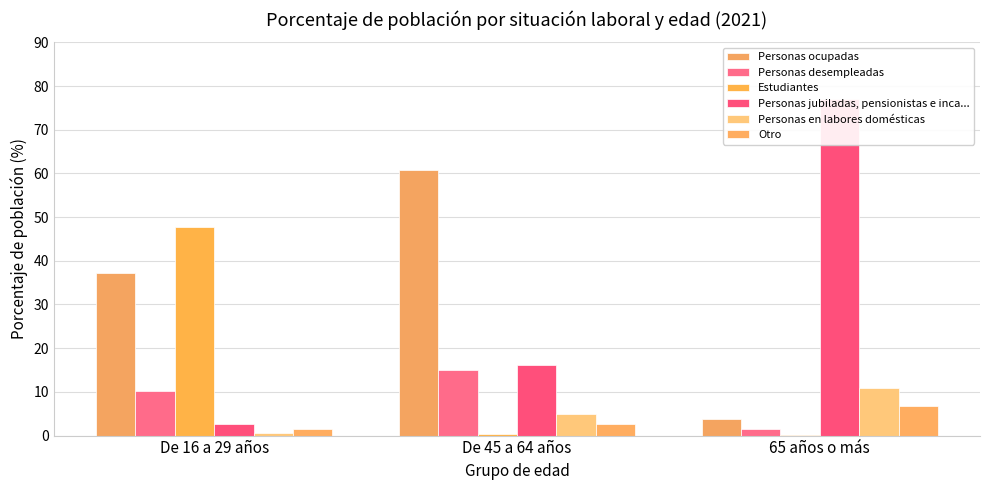

How many data points in Personas ocupadas are above 37?

2